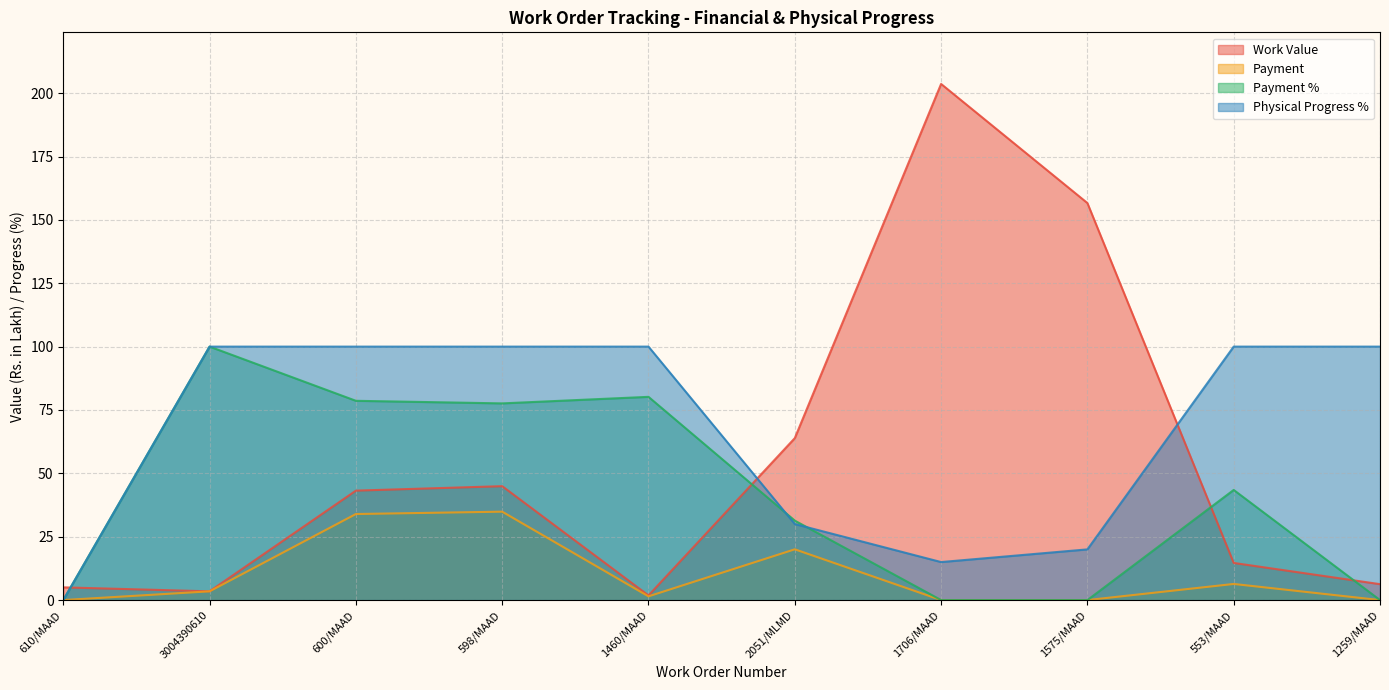

What is the value of the Work Value point at the 3rd from the left?

43.2